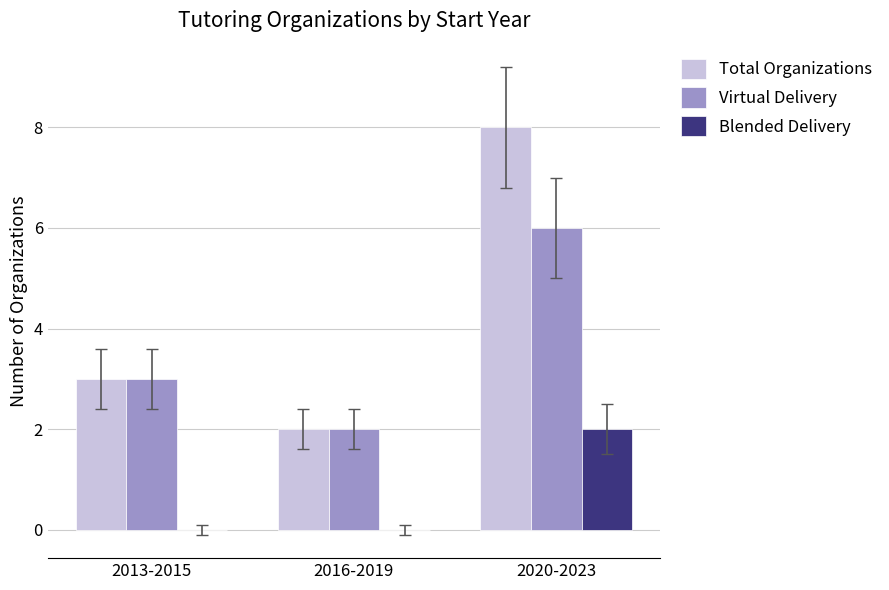

At which category is the sum across all series the highest?

2020-2023